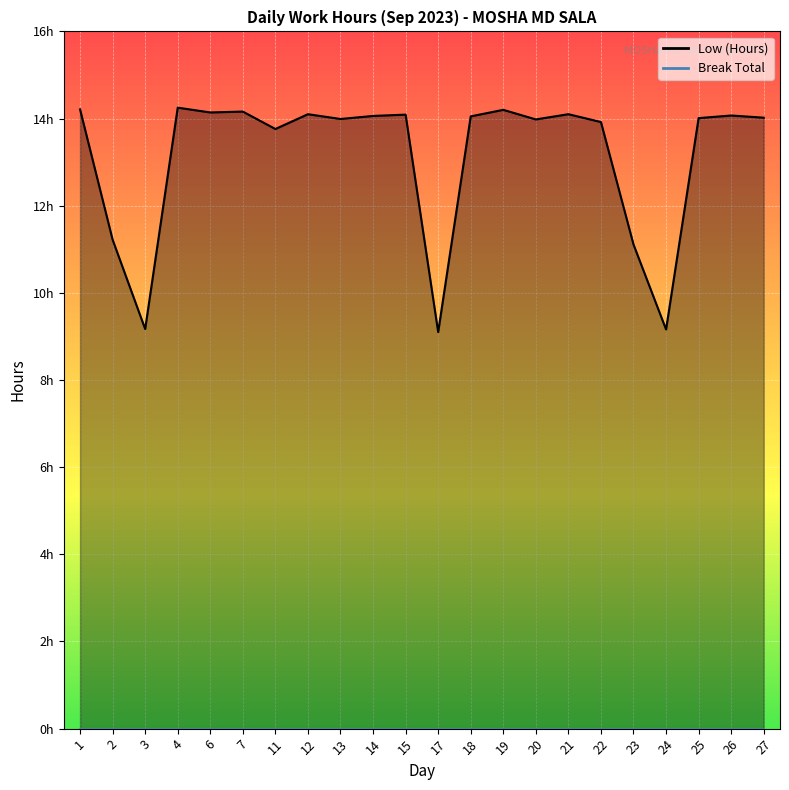

What value does the data have at 7?

14.2